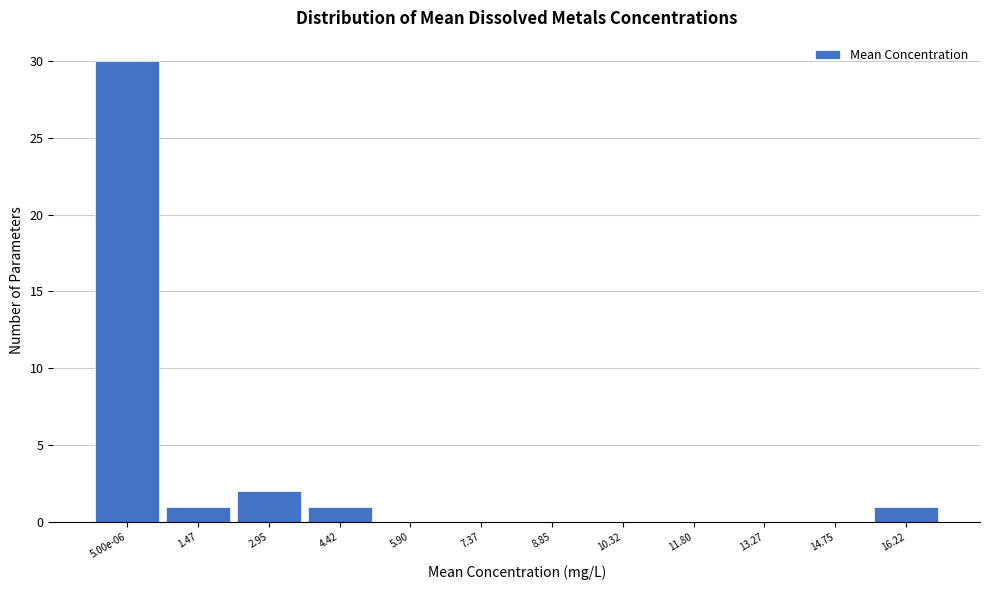

Reading right to left, what are all the values shown in this chart?

16.22=1	14.75=0	13.27=0	11.80=0	10.32=0	8.85=0	7.37=0	5.90=0	4.42=1	2.95=2	1.47=1	5.00e-06=30